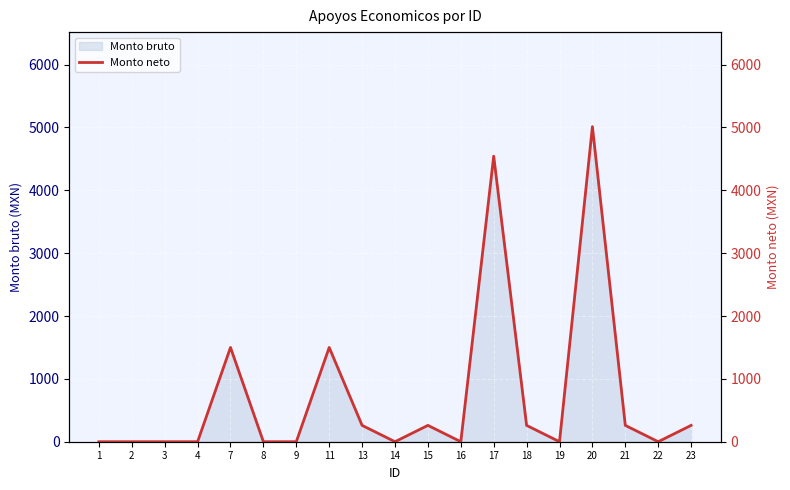

The value at 23 is 116.2. True or false?

False